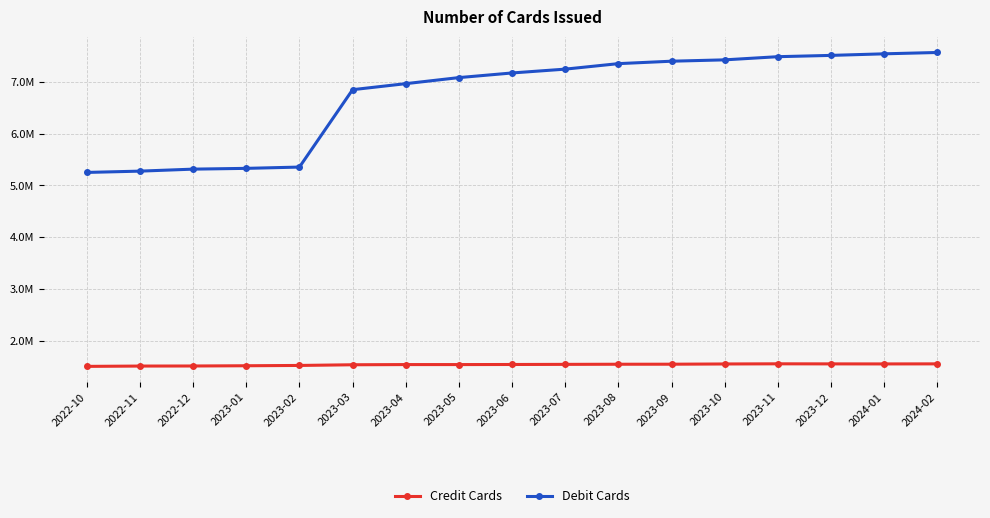

True or false: Credit Cards and Debit Cards intersect in this chart.

False